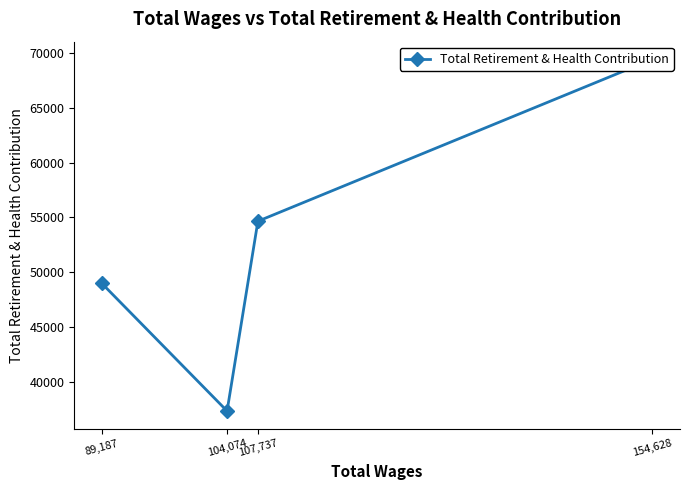

Is this an area chart (filled region under the line)?

No